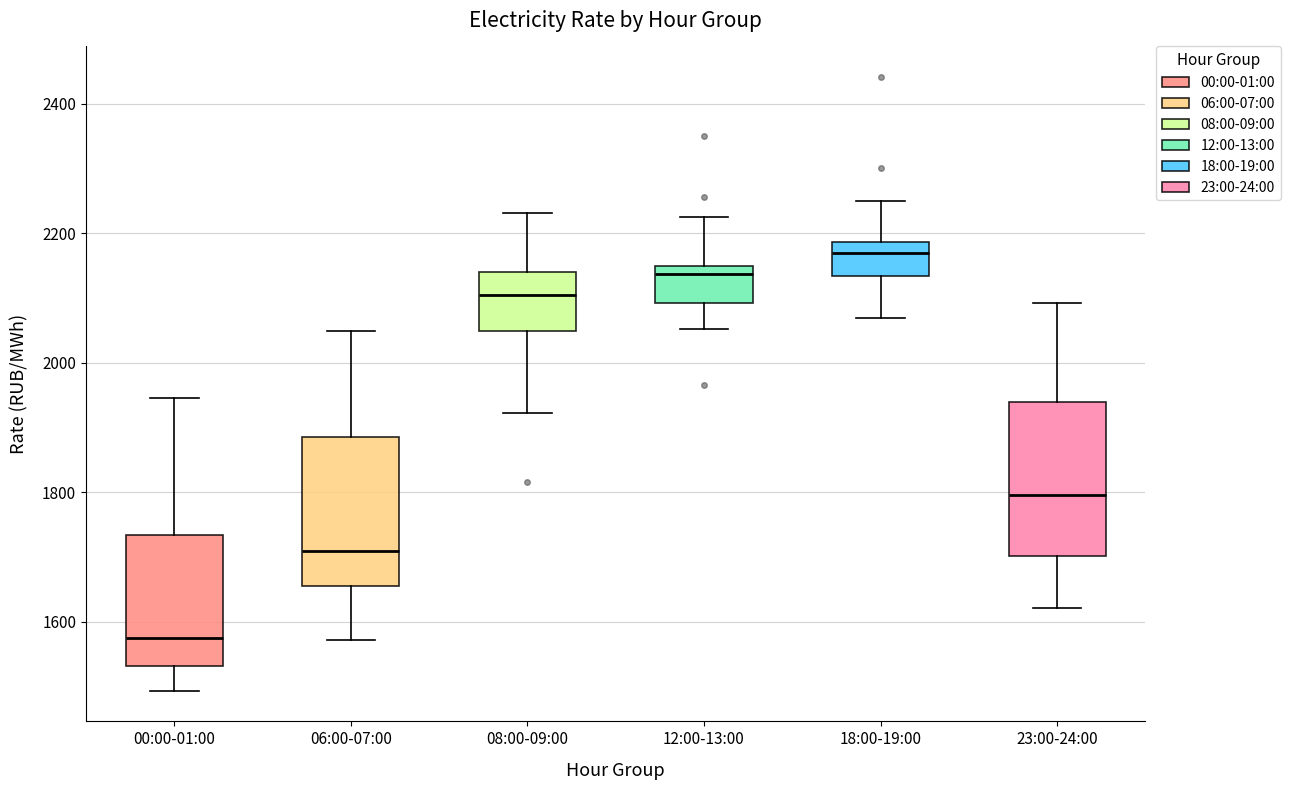

Where is the lower edge of the box for 23:00-24:00 on the y-axis? The values are not printed on the chart, so give them approximately, as read against the axis.

1700